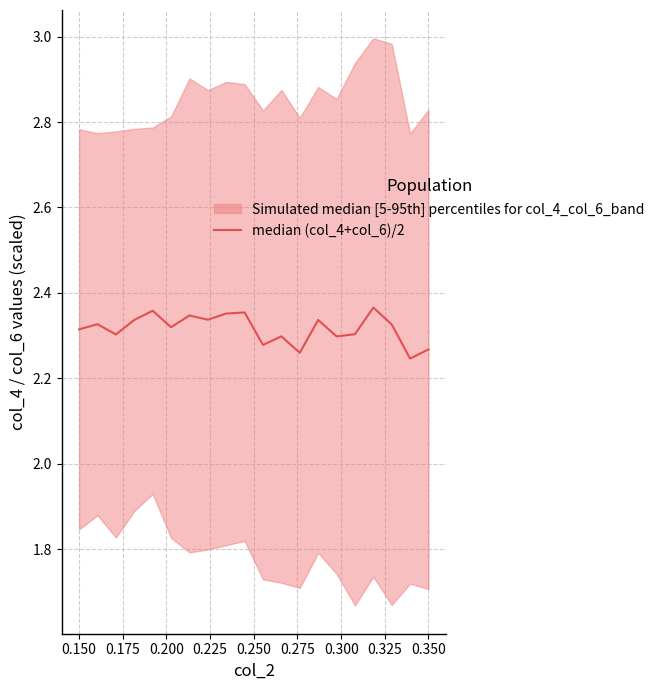

What is the value of the 3rd point from the left?

2.3